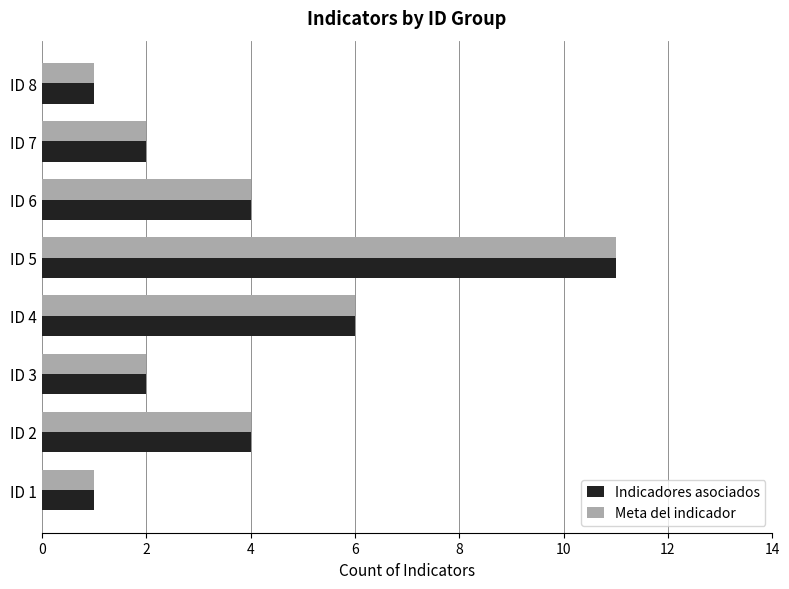

What is the minimum value for Indicadores asociados?

1